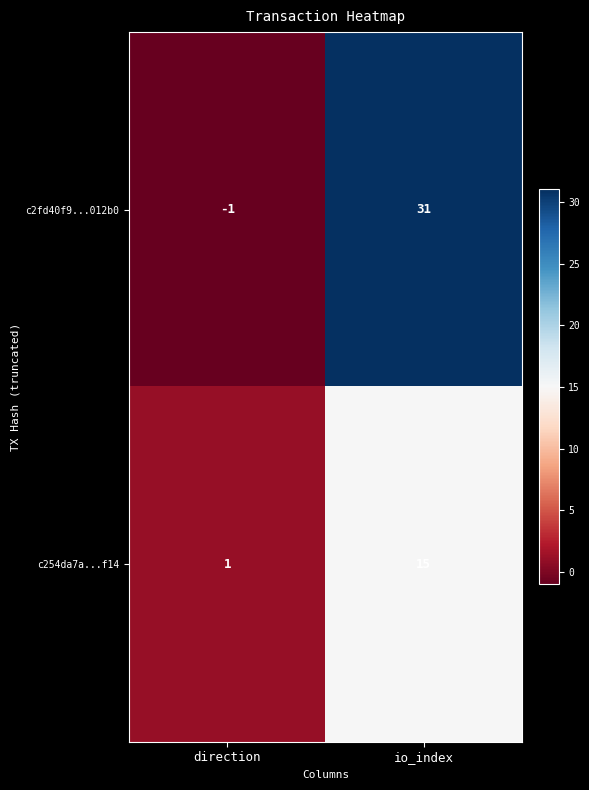

What is the sum of the c254da7a...f14 values at io_index and direction?

16